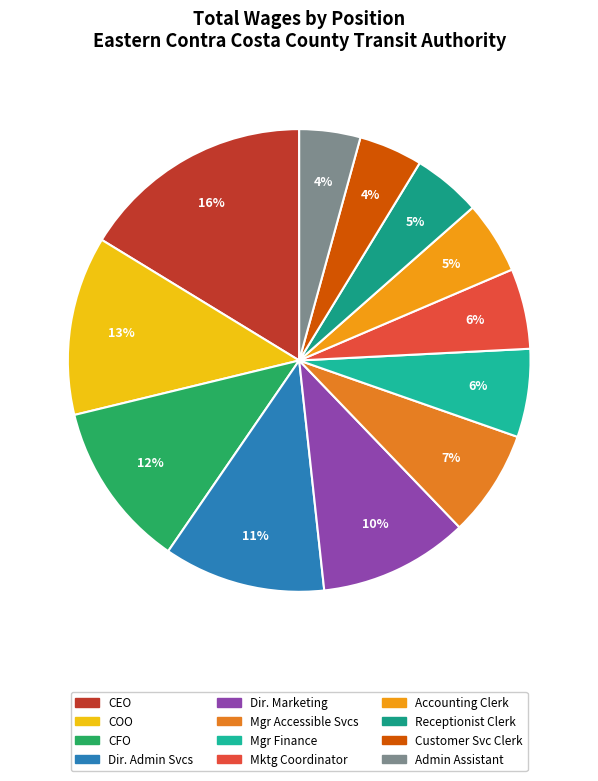

Rank the categories by value from lowest to highest.

Administrative Assistant, Customer Service Clerk, Receptionist Clerk, Accounting Clerk, Marketing Coordinator, Manager Of Finance, Manager Of Accessible Services, Director Of Marketing, Dir. Of Administrative Services, Chief Financial Officer, Chief Operating Officer, Chief Executive Officer